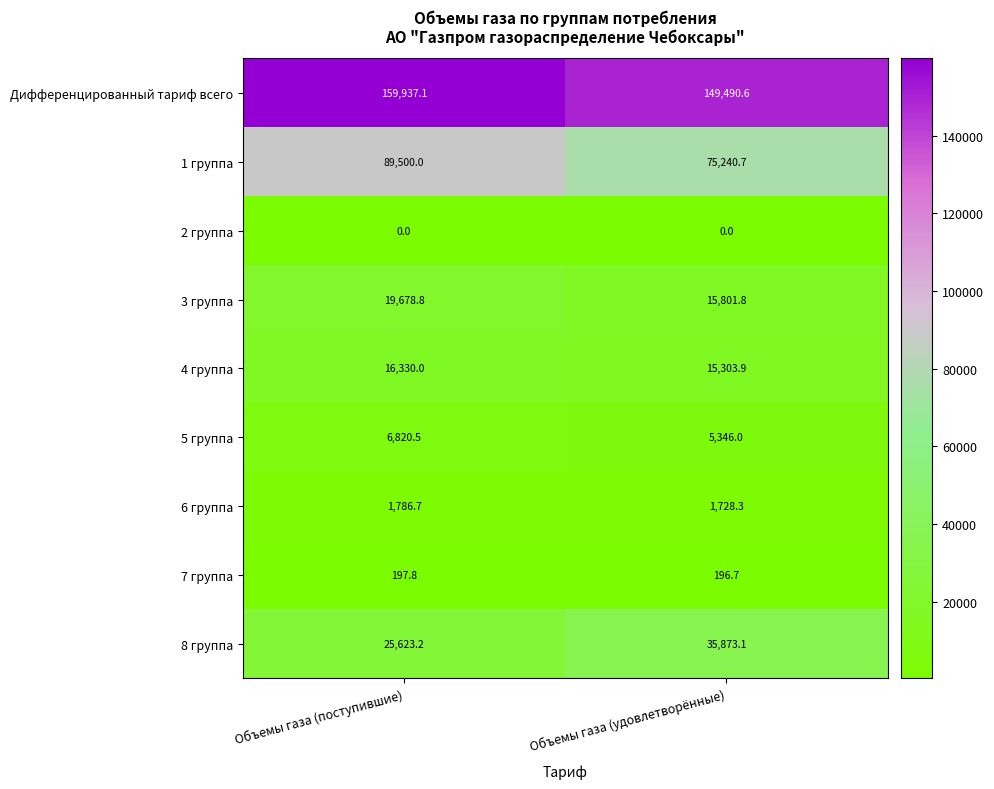

What is the spread (max minus min) of values at Объемы газа (поступившие)?

159937.1